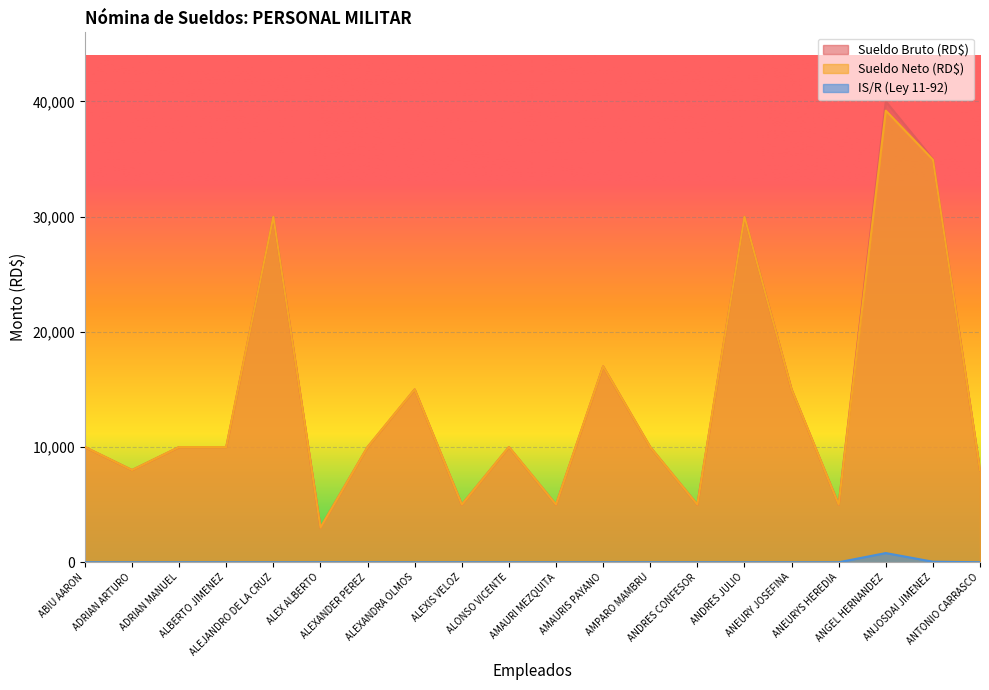

What is the value of the Sueldo Neto (RD$) point at the 4th from the left?

10000.0